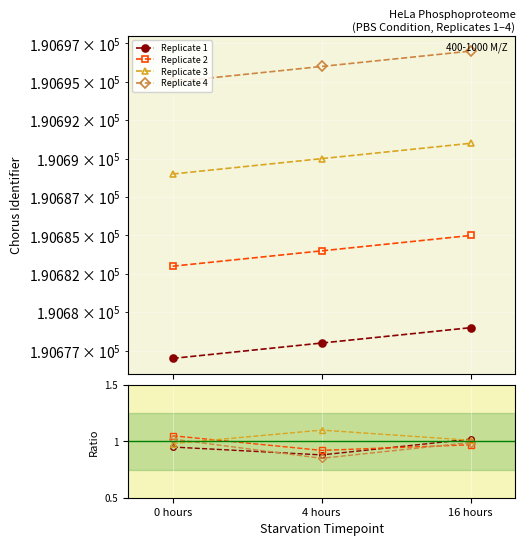

Is it true that Replicate 2 equals 1.5 at 4 hours?

False